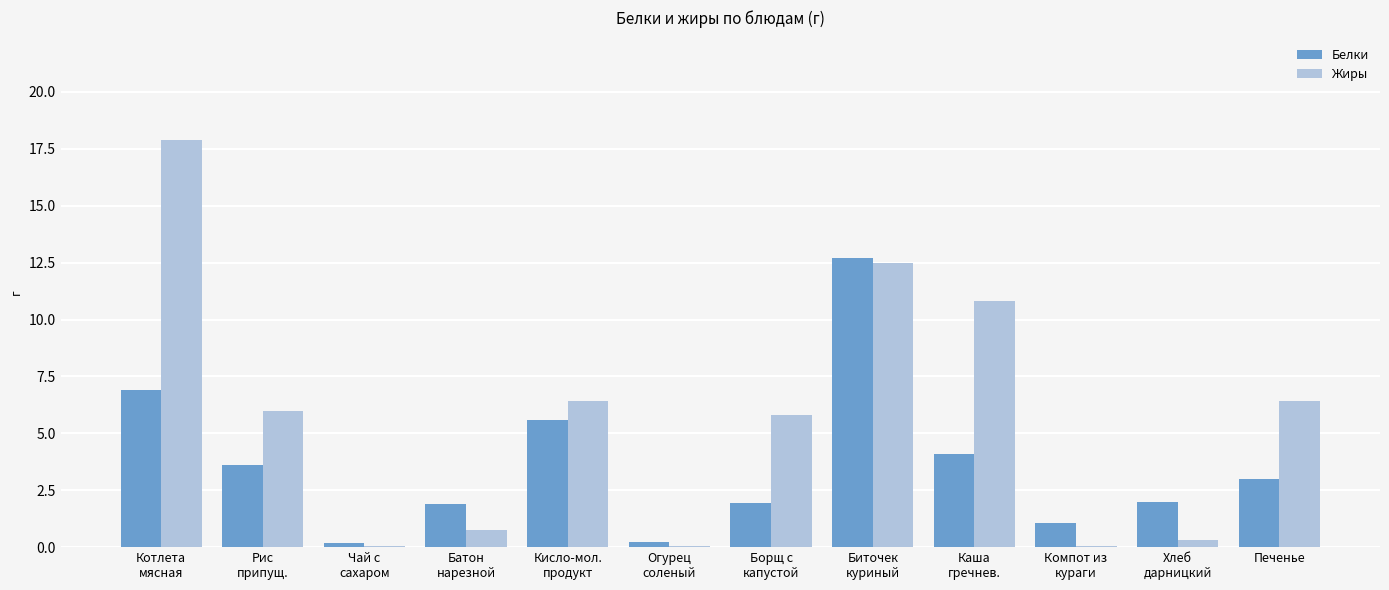

The value of Белки at Печенье is 3.0. True or false?

True